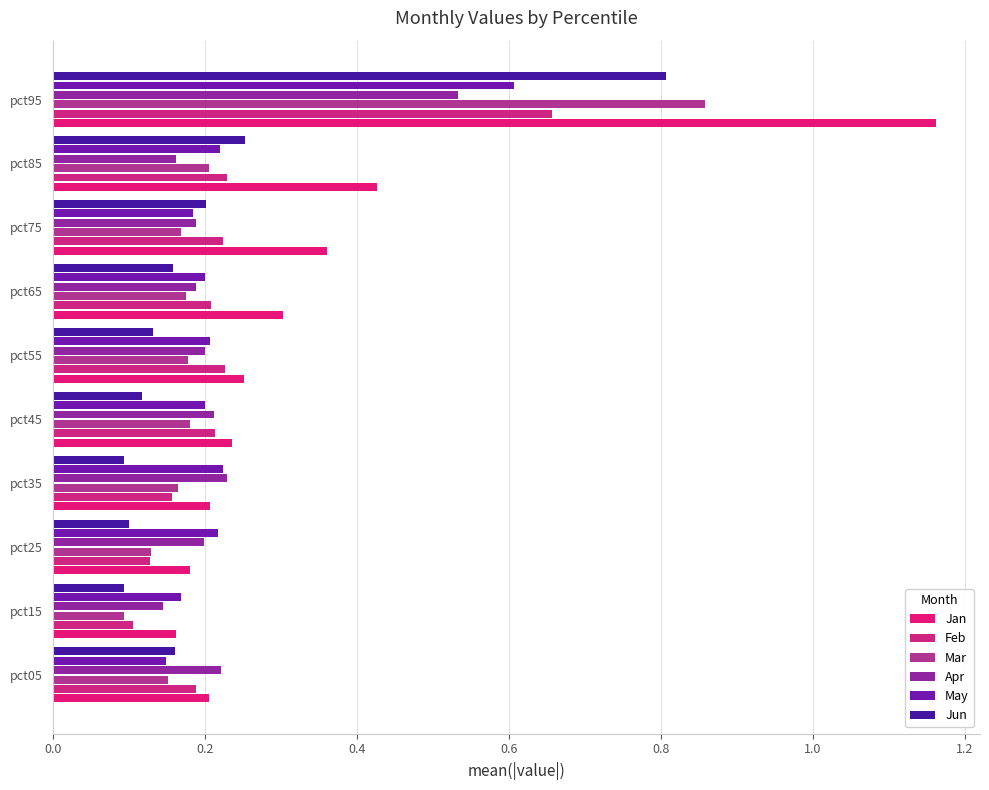

How many categories are shown in the chart?

10